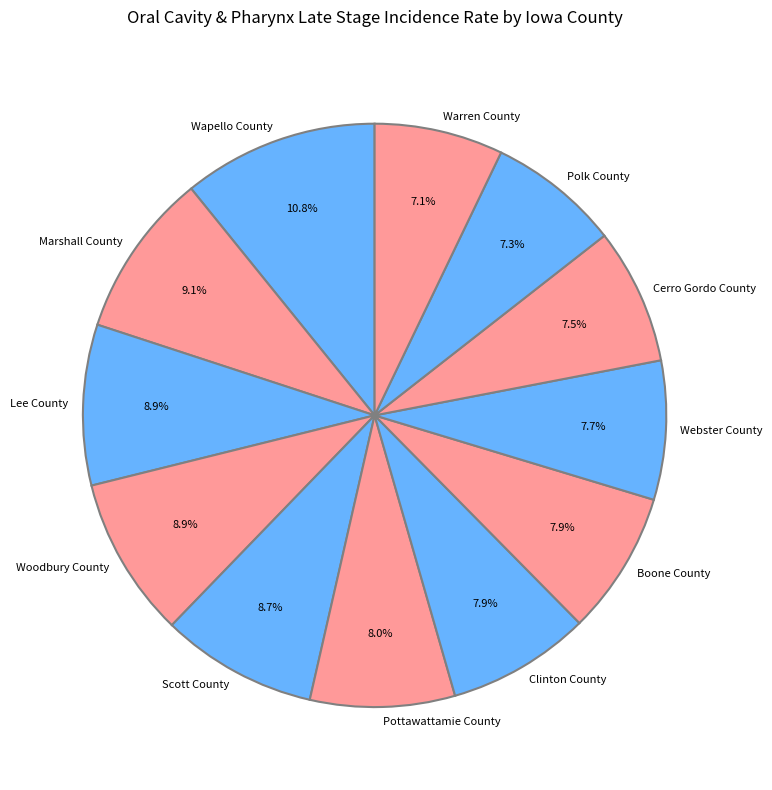

What is the ratio of the value at Cerro Gordo County to the value at Boone County?

0.9